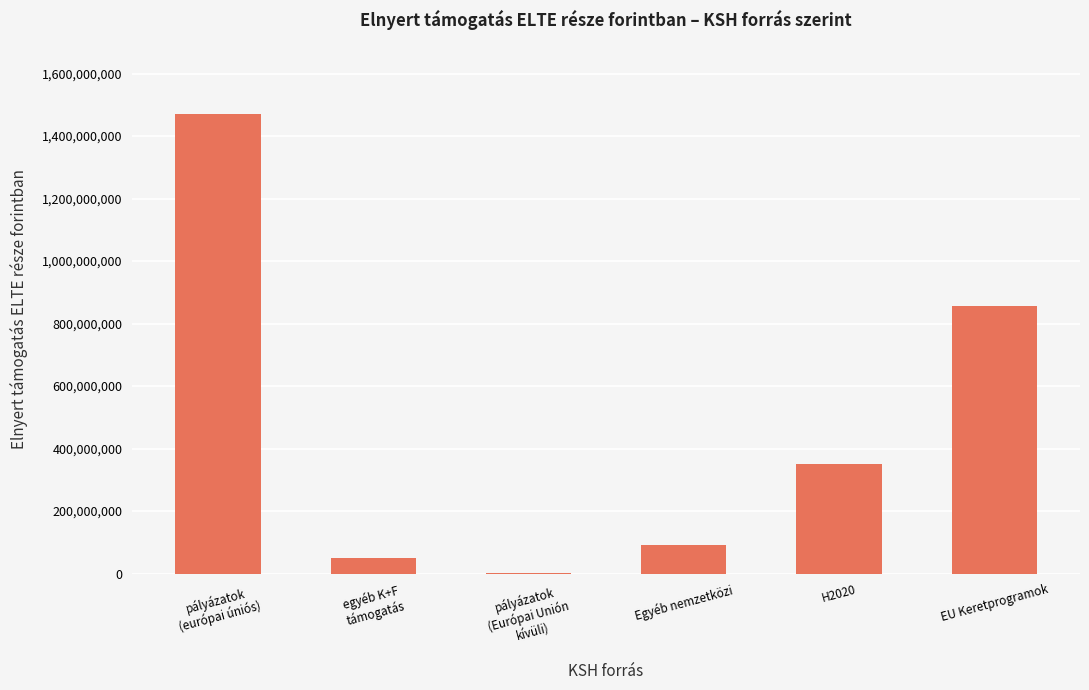

At which label is the value closest to 735670161?

EU Keretprogramok